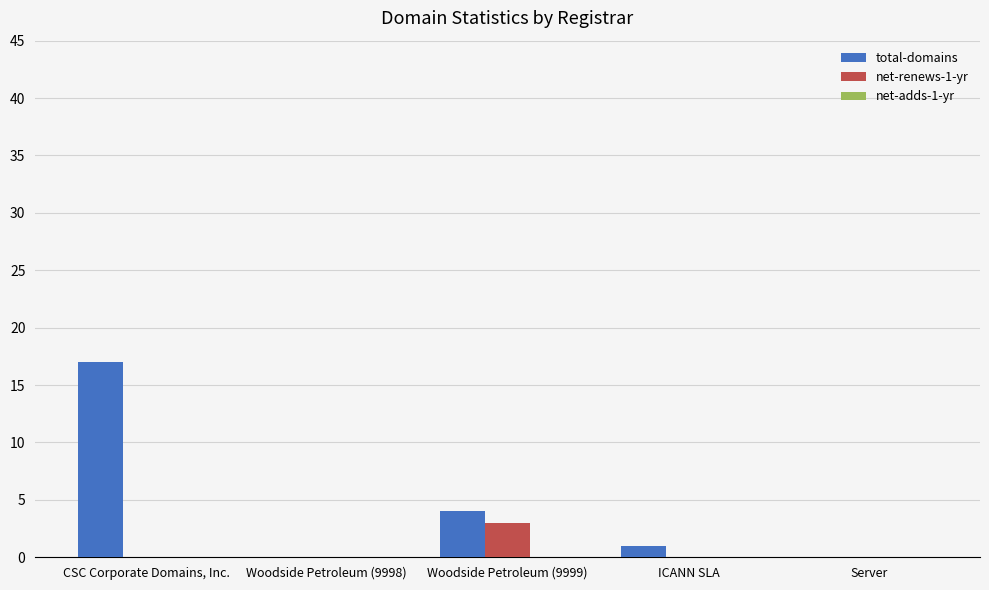

How many groups of bars are there?

5